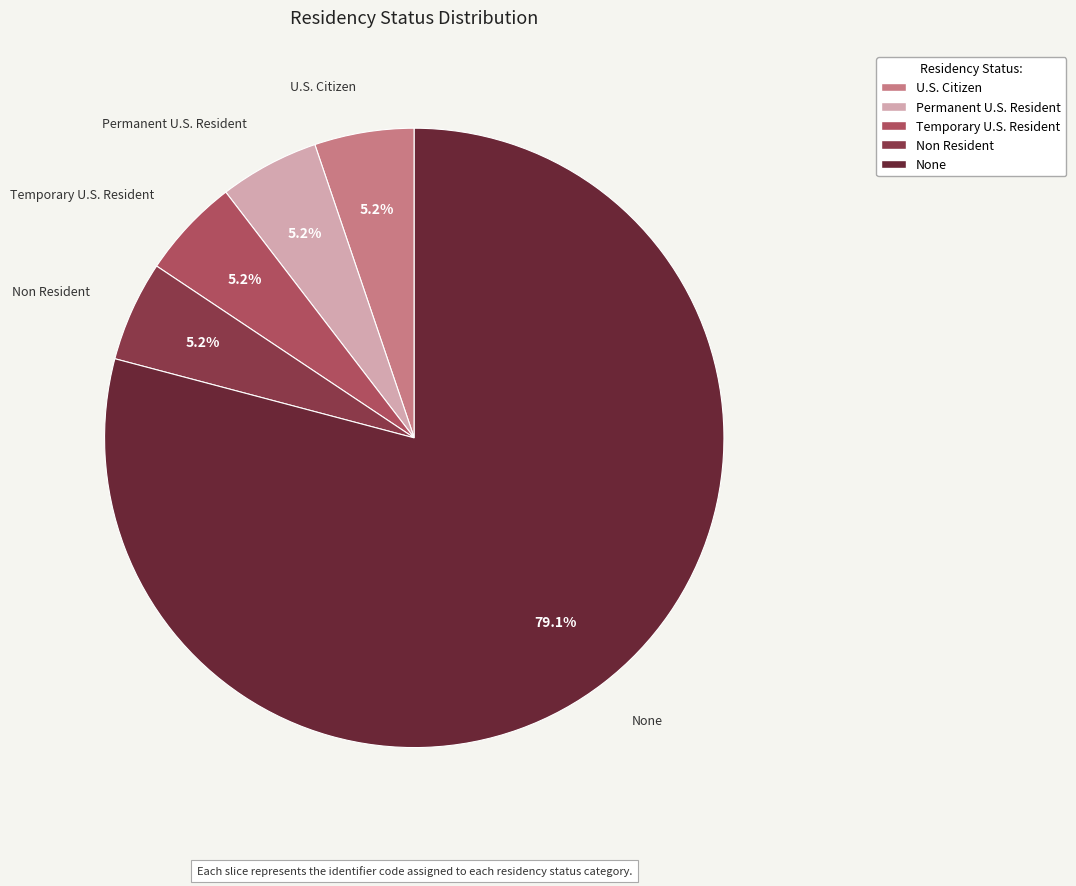

Is Temporary U.S. Resident the majority of the pie?

No